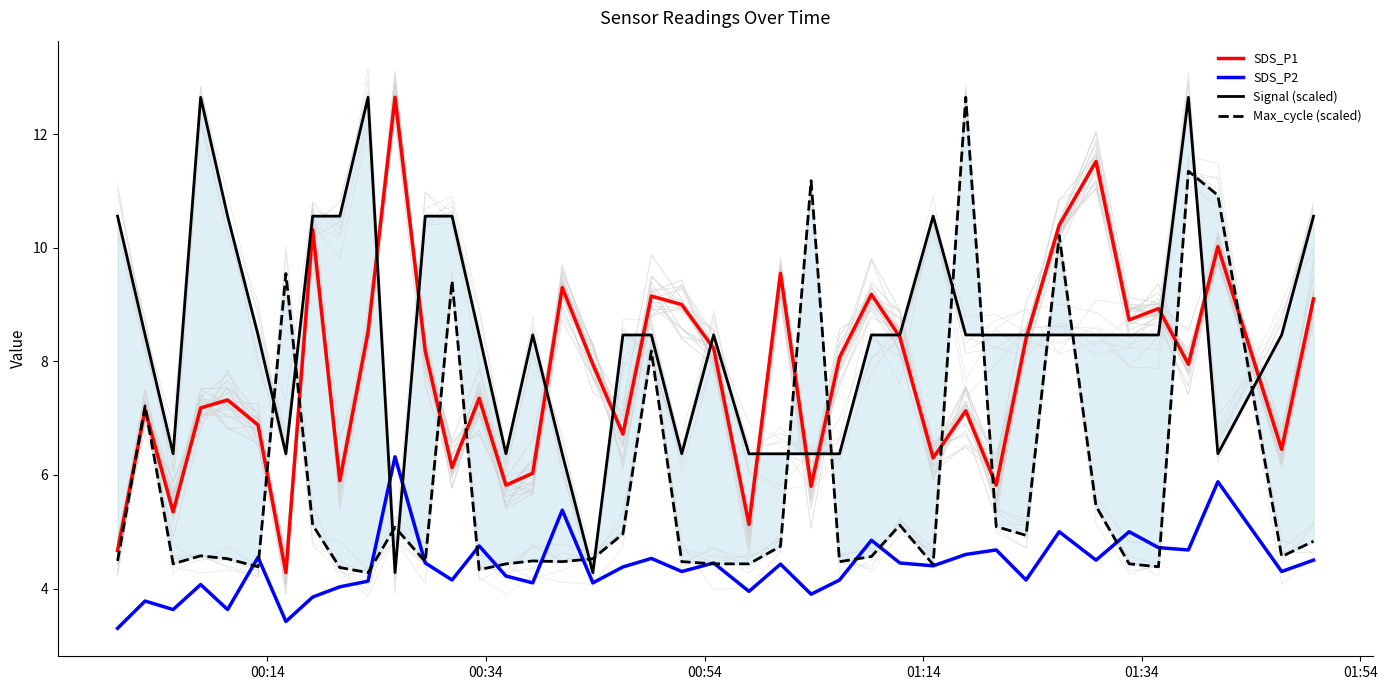

True or false: SDS_P2 and SDS_P1 cross at least once.

False